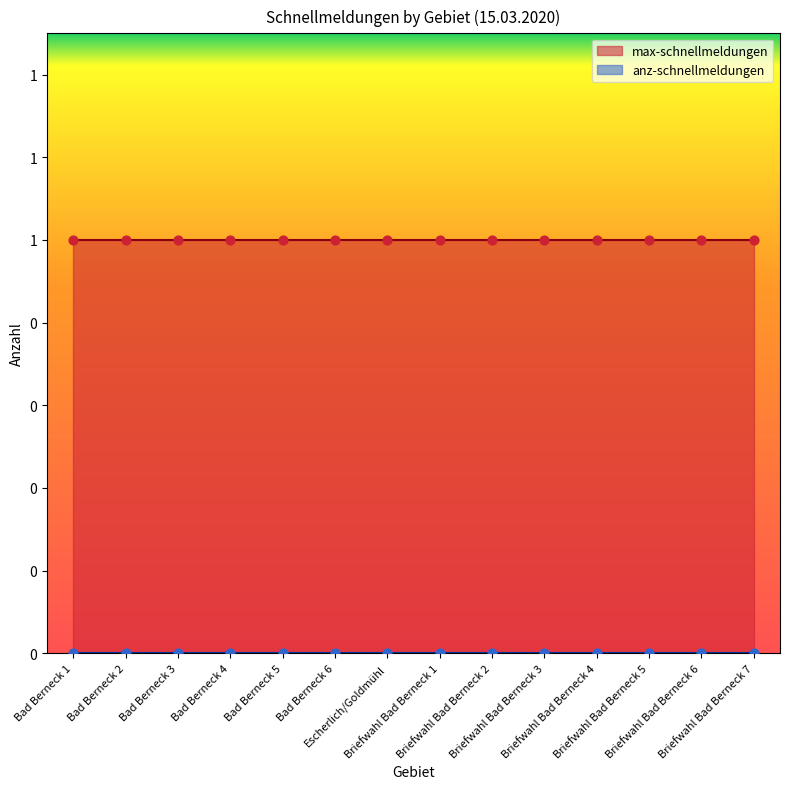

At how many categories does at least one series exceed 0?

14